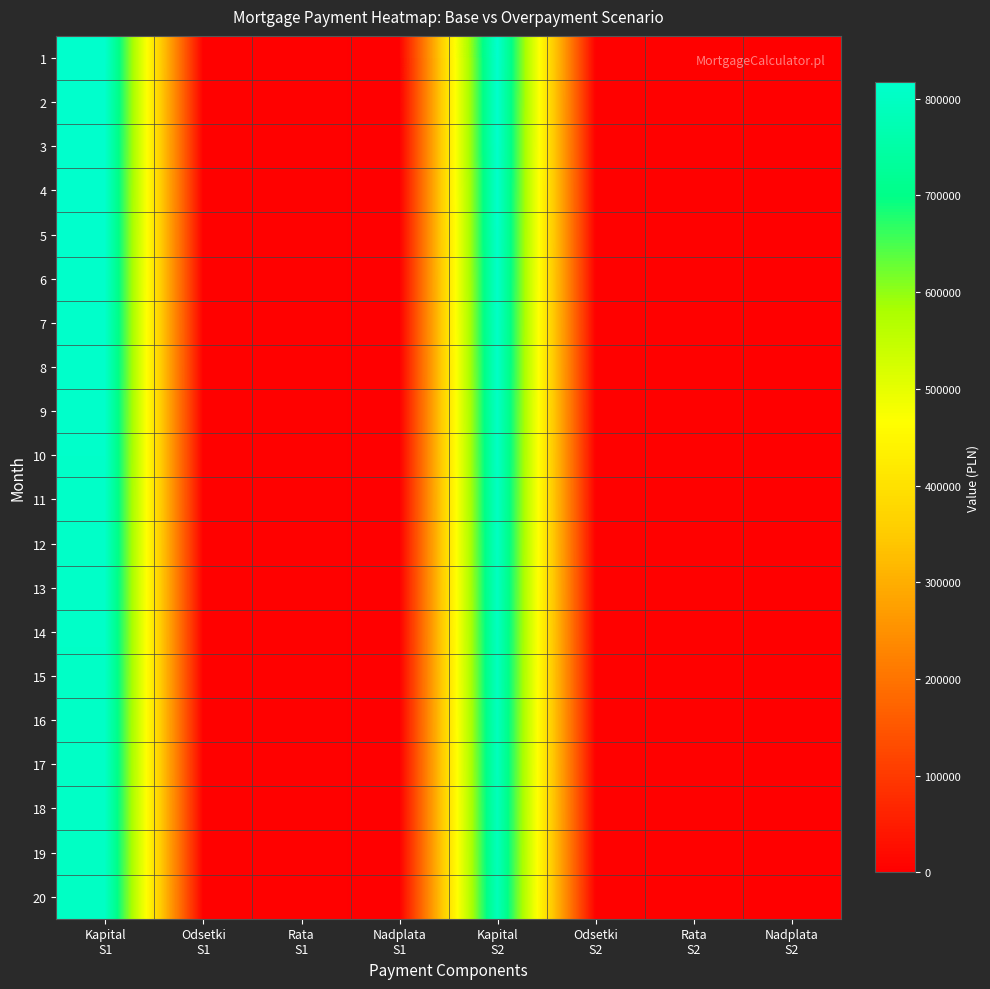

At how many categories does at least one series exceed 437305?

2